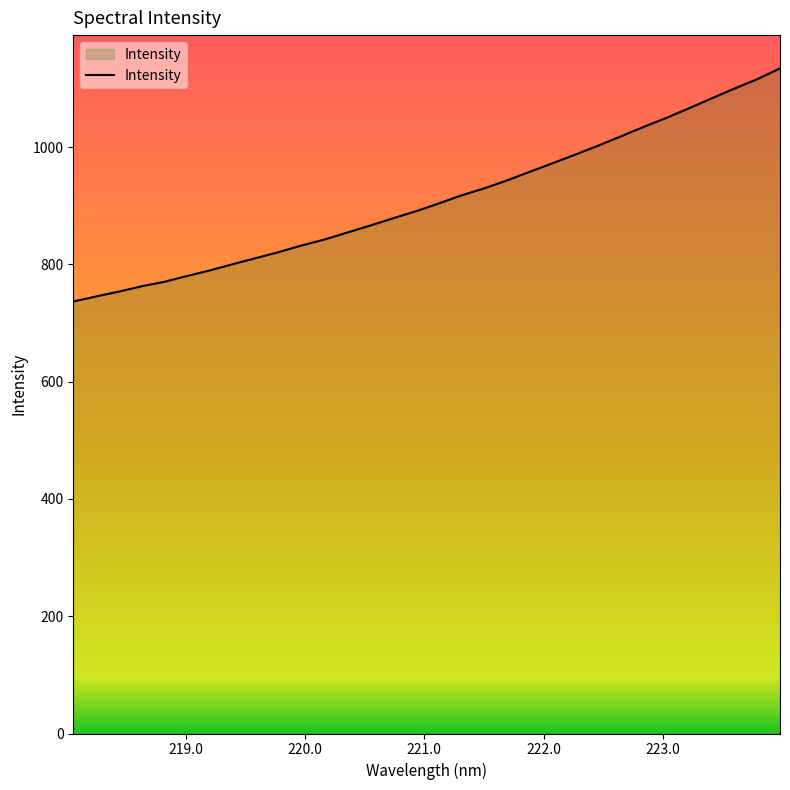

What is the maximum value shown in the chart?

1134.1